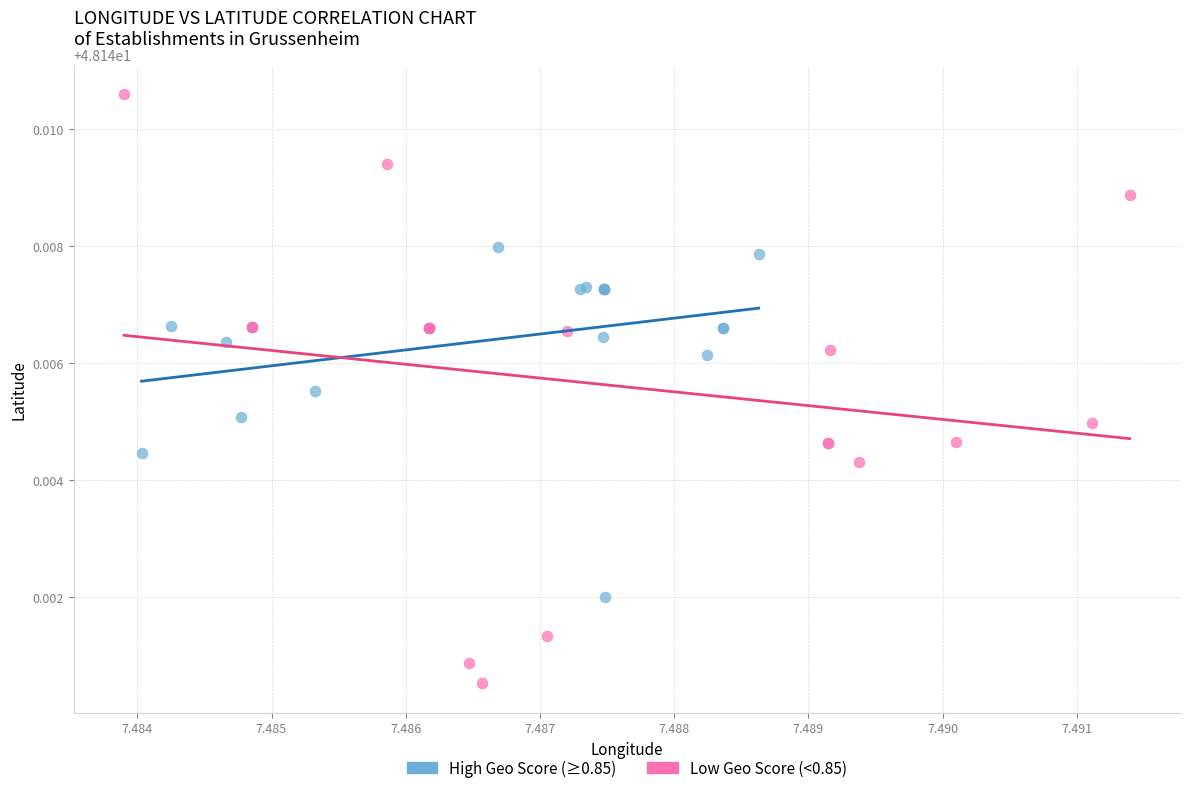

Which series contains the highest Y value?

Low Geo Score (<0.85)